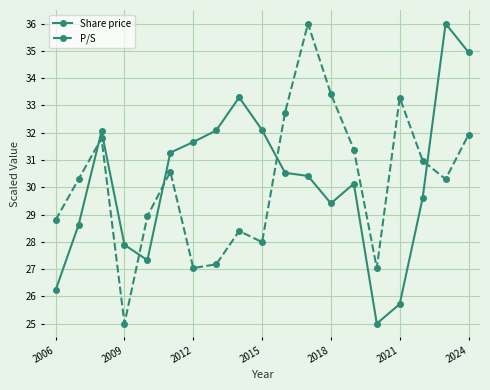

What is the difference between the second highest and minimum values in the P/S series?

8.4